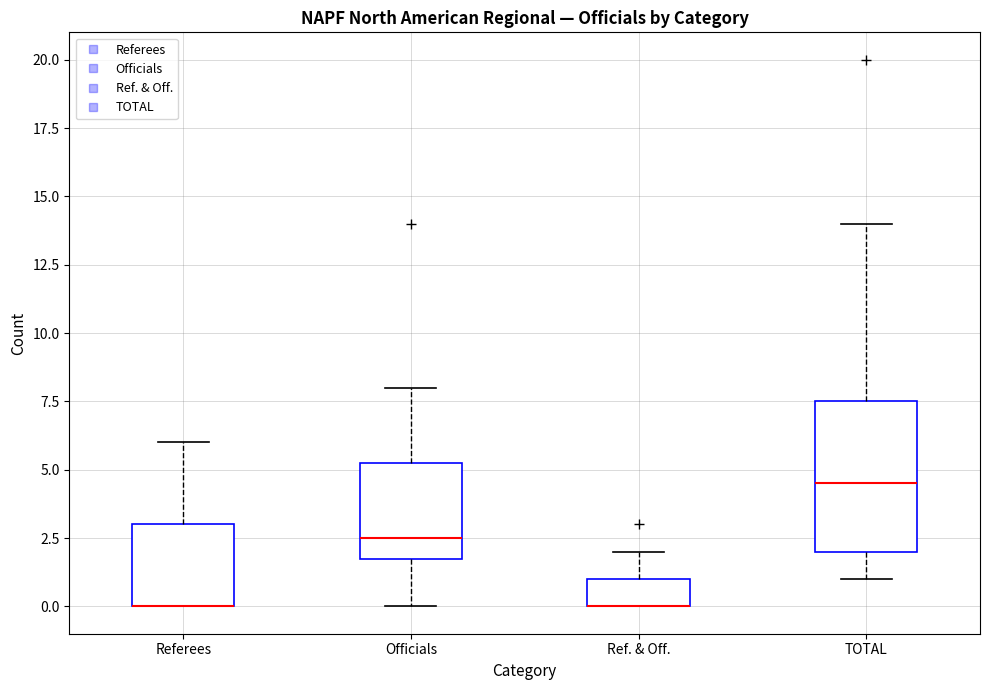

Reading left to right, read every box against the y-axis: the position of its median line, the range the box covers, and the ends of its whiskers. The values are not printed on the chart, so give them approximately, as read against the axis.

Referees: median 0.0 (drawn on the box's lower edge), box 0.0 to 3.0, whiskers 0.0 to 6.0
Officials: median 2.5, box 2.0 to 5.5, whiskers 0.0 to 8.0
Ref. & Off.: median 0.0 (drawn on the box's lower edge), box 0.0 to 1.0, whiskers 0.0 to 2.0
TOTAL: median 4.5, box 2.0 to 7.5, whiskers 1.0 to 14.0